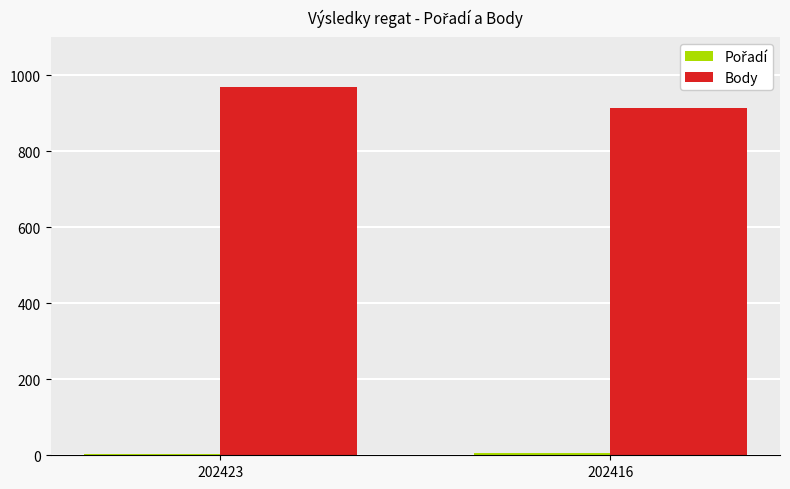

The value of Body at 202423 is 969. True or false?

True